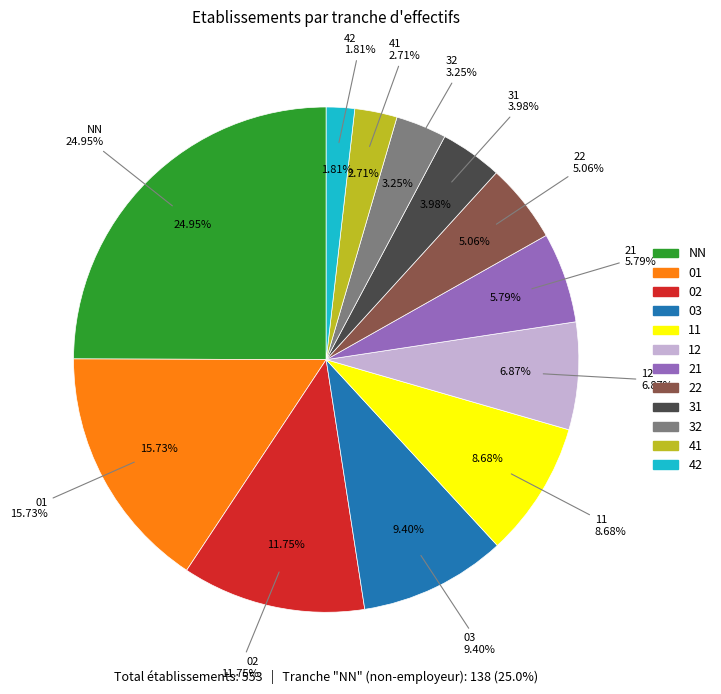

How many slices are in this pie chart?

12